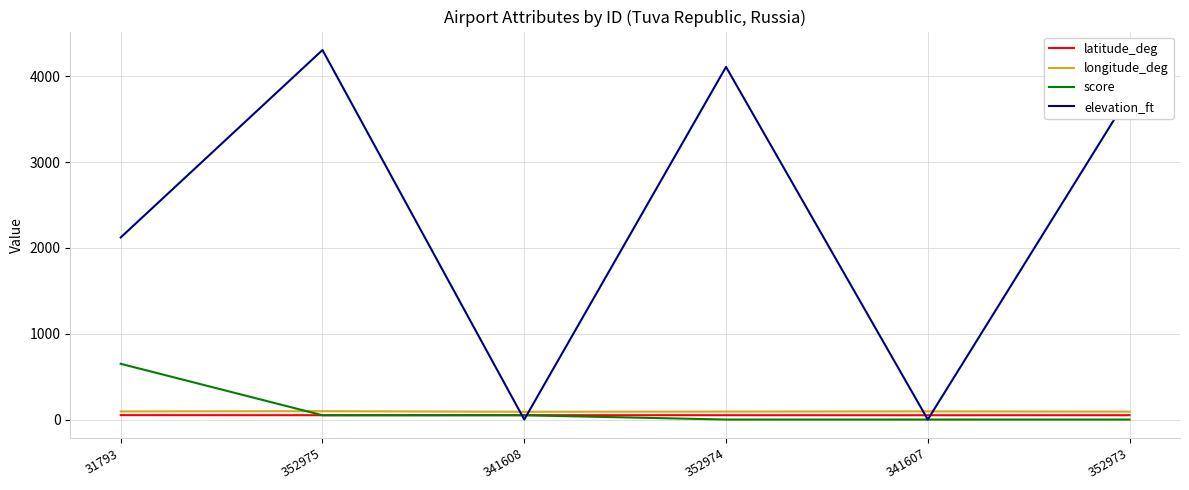

Which series ends up on top after the final intersection of elevation_ft and longitude_deg?

elevation_ft